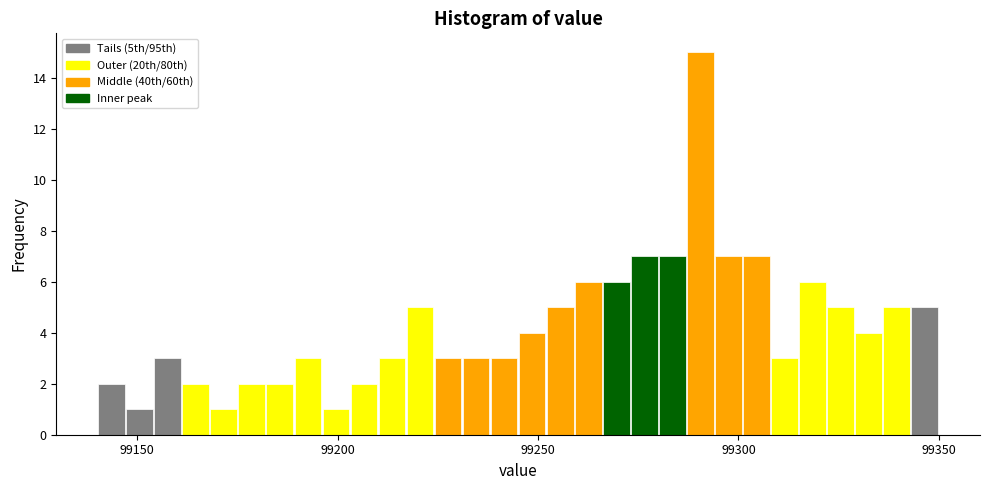

Around what value on the x-axis is the tallest bar? Give the approximate position of its centre, as read against the axis.

99290